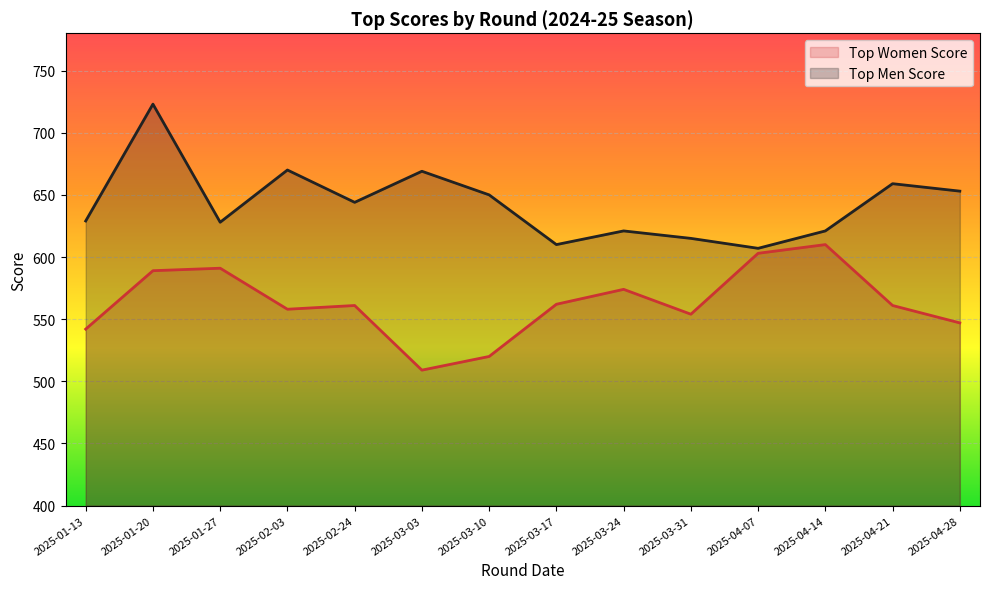

Which category has the highest value in the Top Men Score series?

2025-01-20